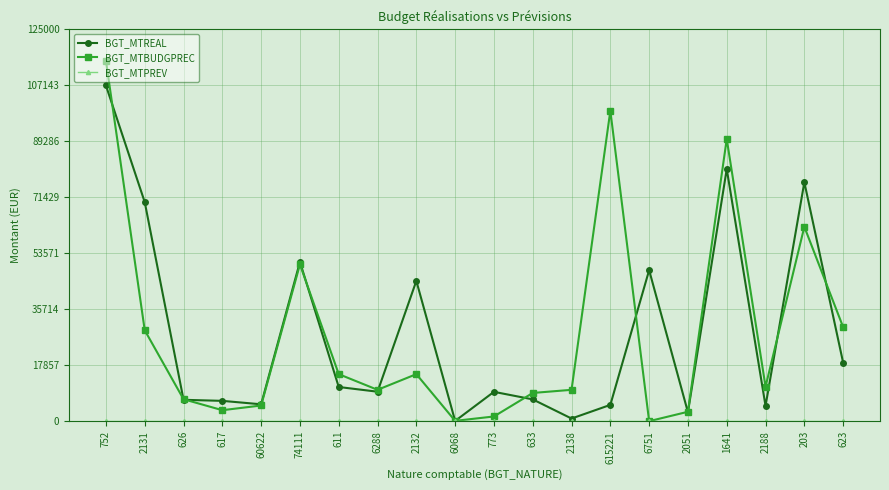

Which series has the widest spread of values?

BGT_MTBUDGPREC